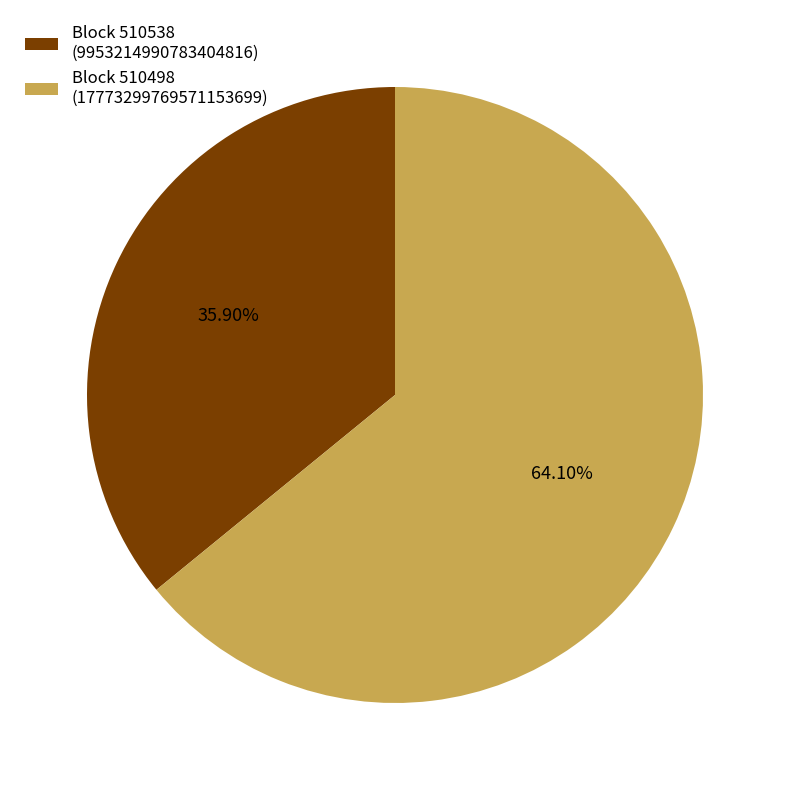

Does Block 510498 (17773299769571153699) represent more than half of the total?

Yes